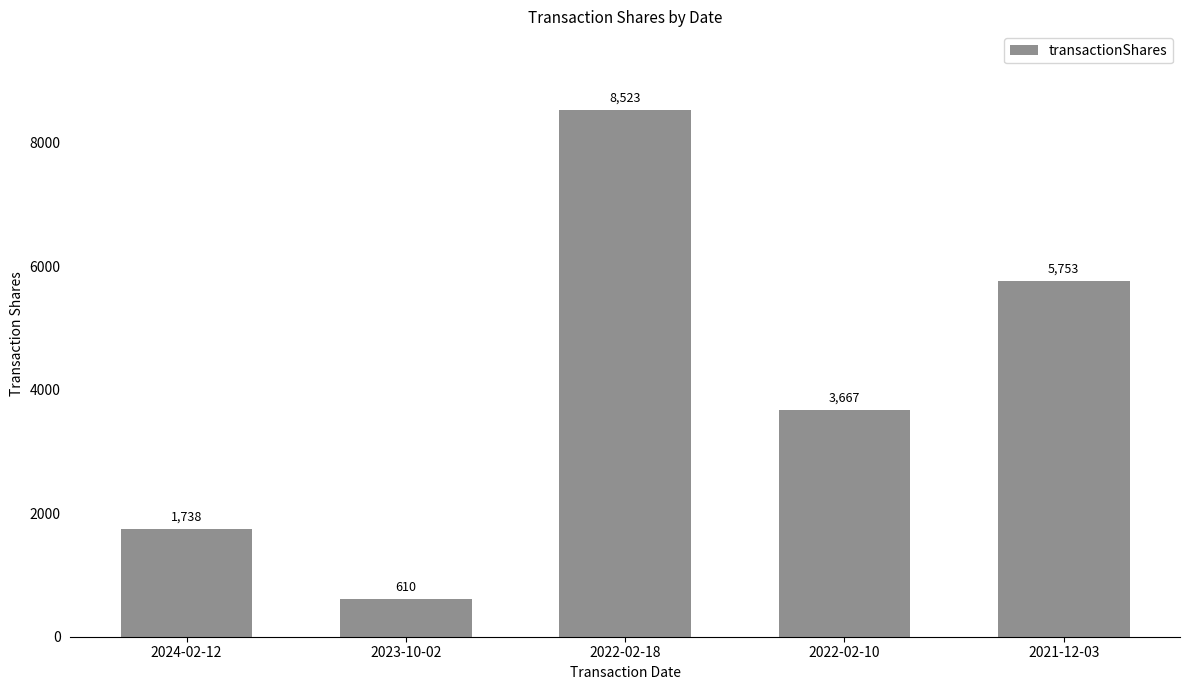

How many bars are there in total?

5